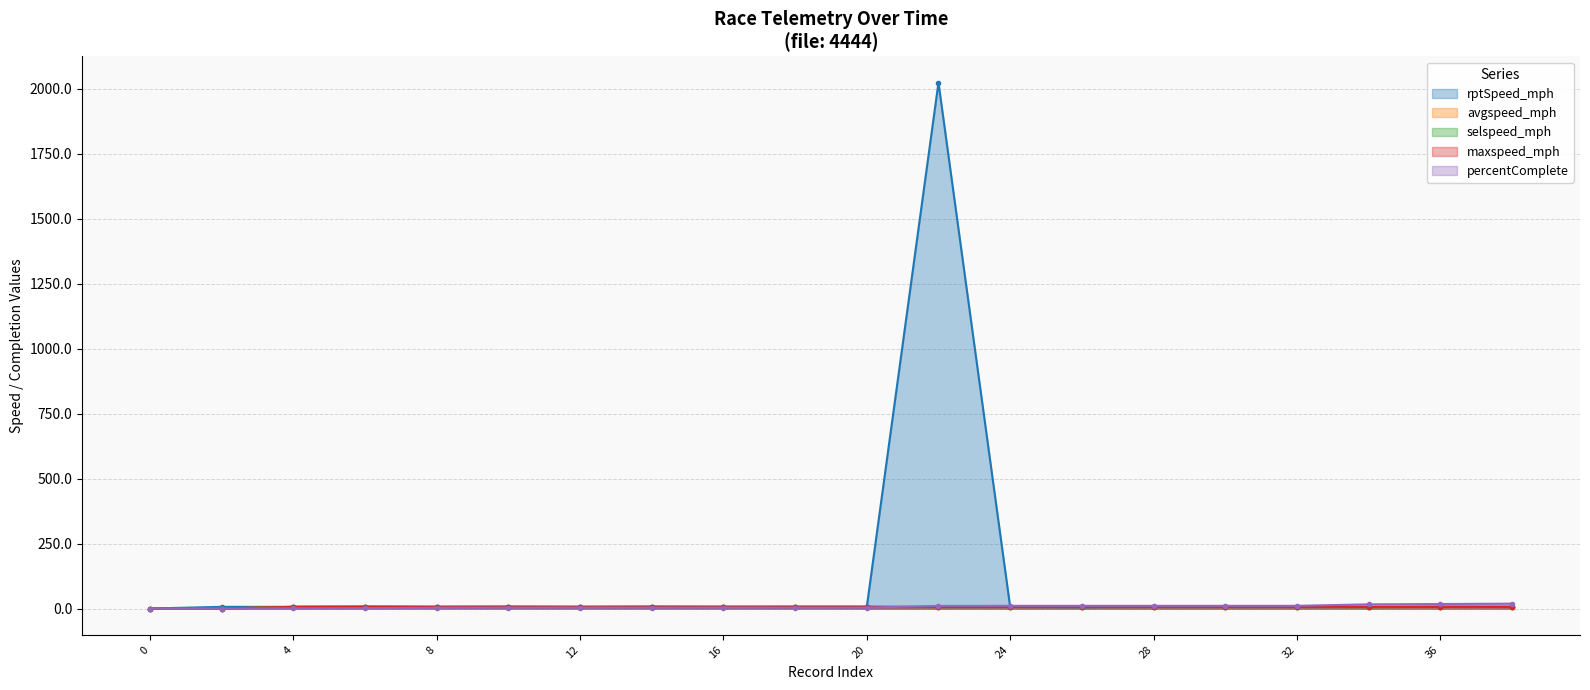

What is the difference between the percentComplete values at 22 and 4?

9.3